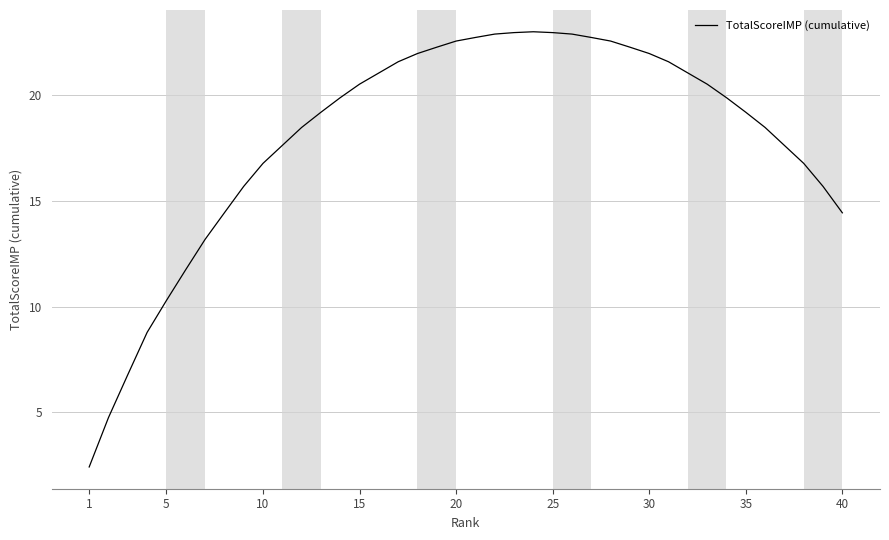

What is the greatest value displayed?

23.0